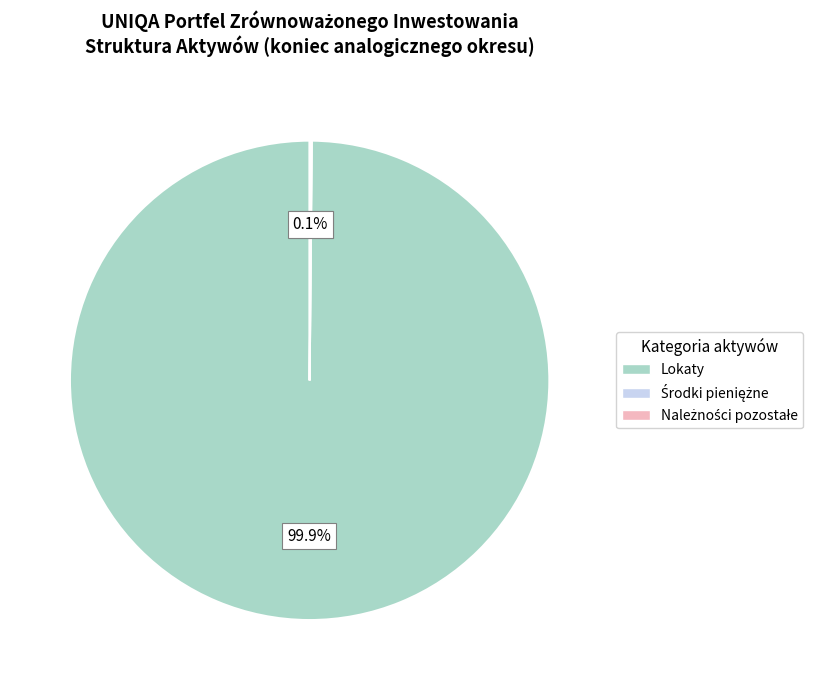

To the nearest percent, what is the average slice percentage?

33%